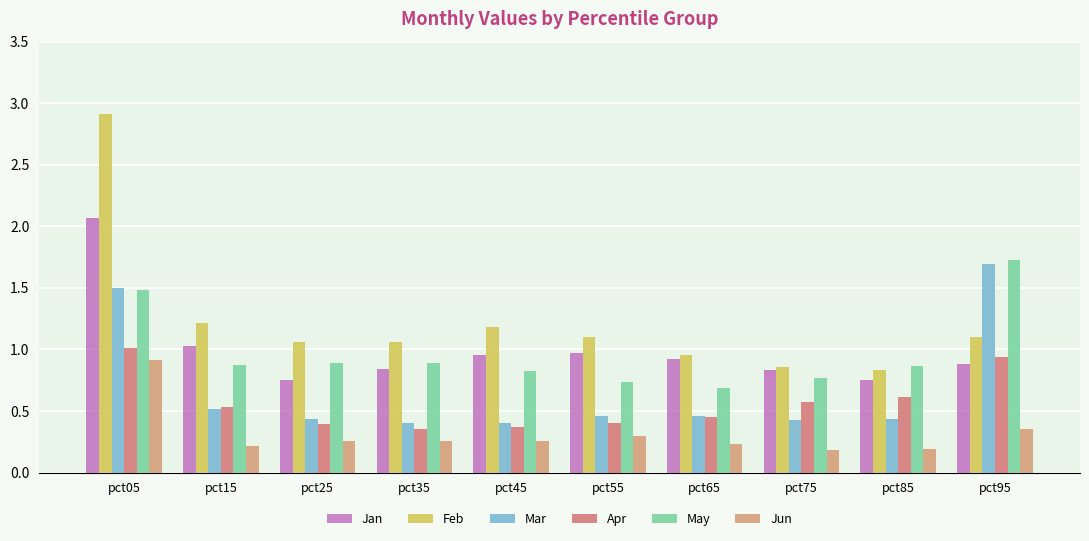

At how many categories does at least one series exceed 1?

7